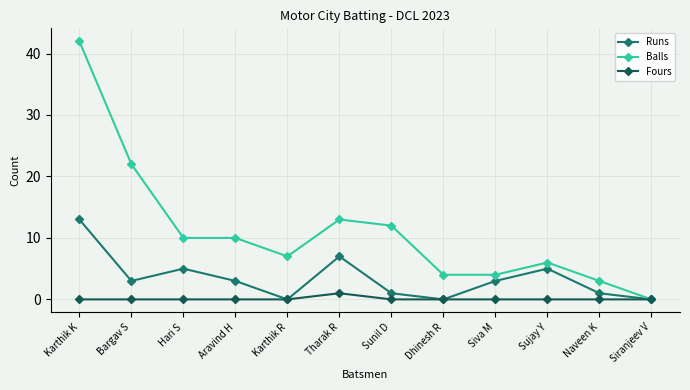

Is it true that Runs equals 0 at Dhinesh R?

True